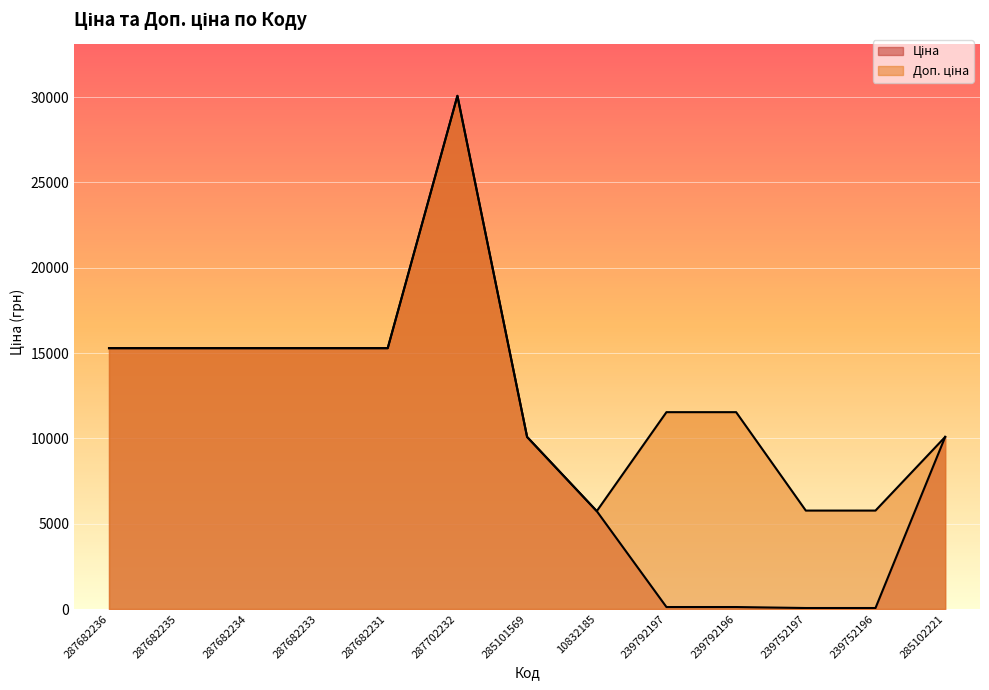

Reading left to right, what are all the values shown in this chart?

Ціна: 287682236=15288.0	287682235=15288.0	287682234=15288.0	287682233=15288.0	287682231=15288.0	287702232=30077.8	285101569=10085.8	10832185=5736.9	239792197=115.4	239792196=115.4	239752197=57.7	239752196=57.7	285102221=10085.8
Доп. ціна: 287682236=15288.0	287682235=15288.0	287682234=15288.0	287682233=15288.0	287682231=15288.0	287702232=30077.8	285101569=10085.8	10832185=5736.9	239792197=11537.0	239792196=11537.0	239752197=5769.0	239752196=5769.0	285102221=10085.8